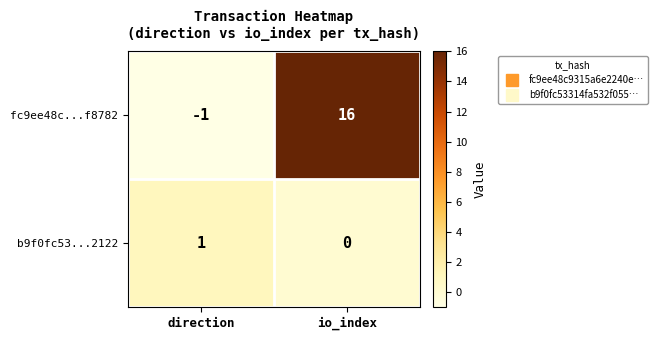

Reading left to right, extract all data points from this chart.

fc9ee48c...f8782: -1	16
b9f0fc53...2122: 1	0